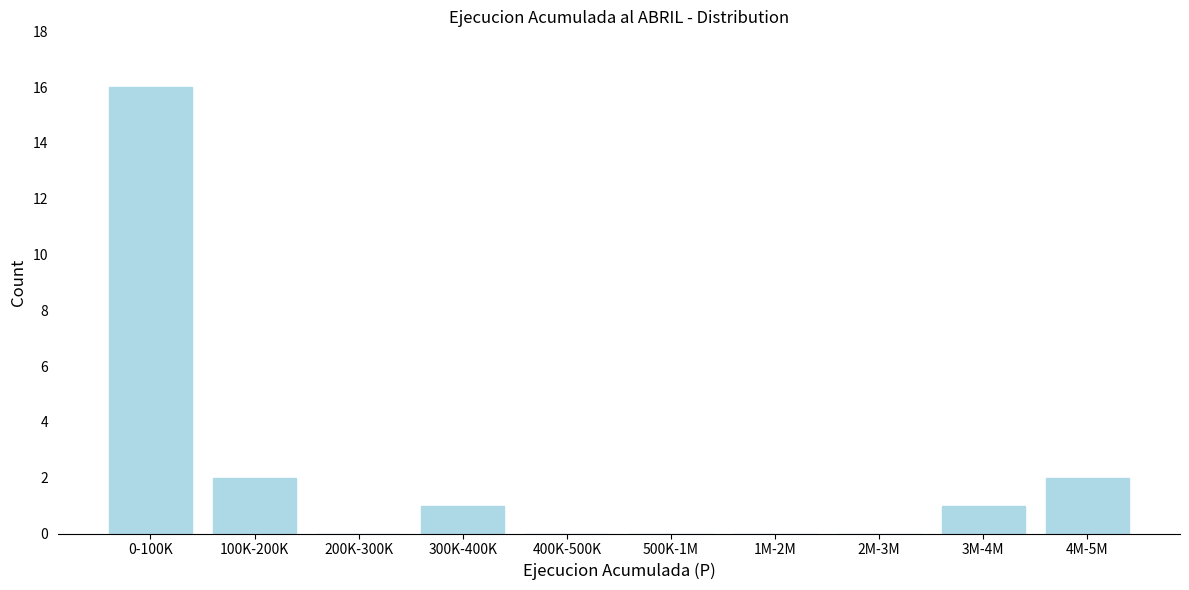

Reading left to right, transcribe all the data shown in this chart.

0-100K=16	100K-200K=2	200K-300K=0	300K-400K=1	400K-500K=0	500K-1M=0	1M-2M=0	2M-3M=0	3M-4M=1	4M-5M=2